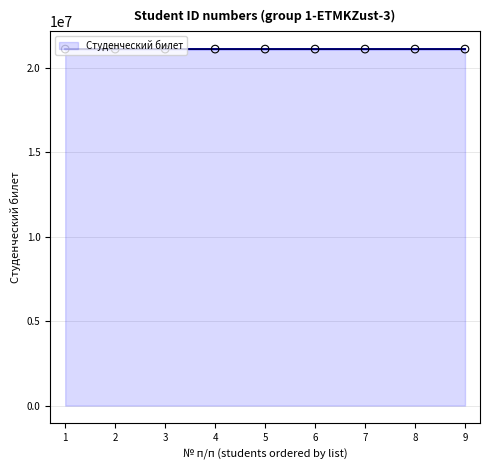

What is the change in value from 2 to 4?

-3